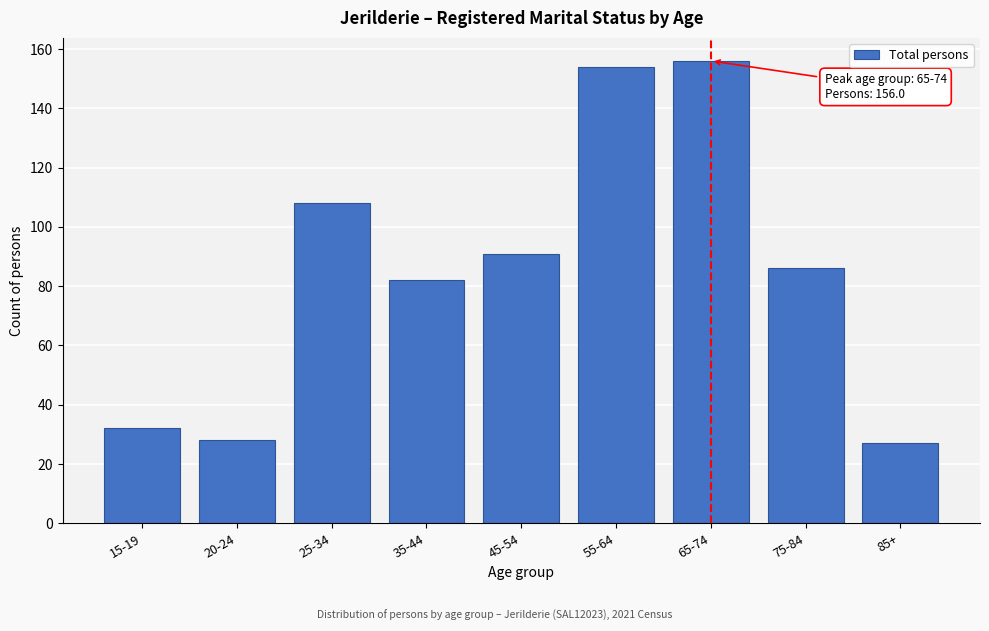

Reading left to right, list all the values displayed in this chart.

15-19=32	20-24=28	25-34=108	35-44=82	45-54=91	55-64=154	65-74=156	75-84=86	85+=27